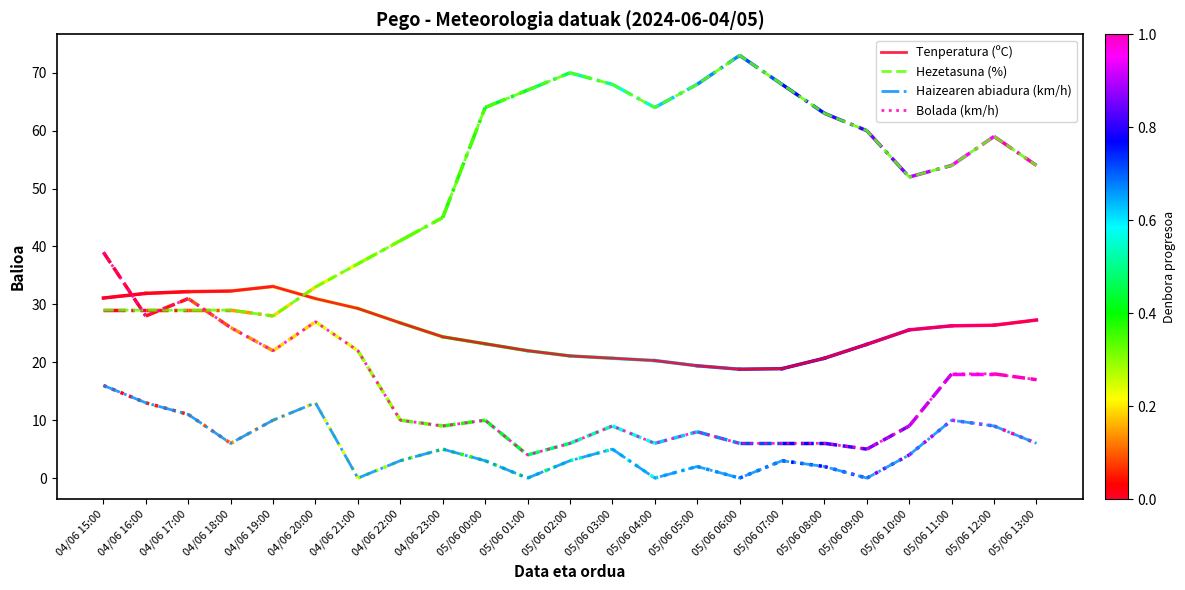

Does the chart display data point markers on the line(s)?

No